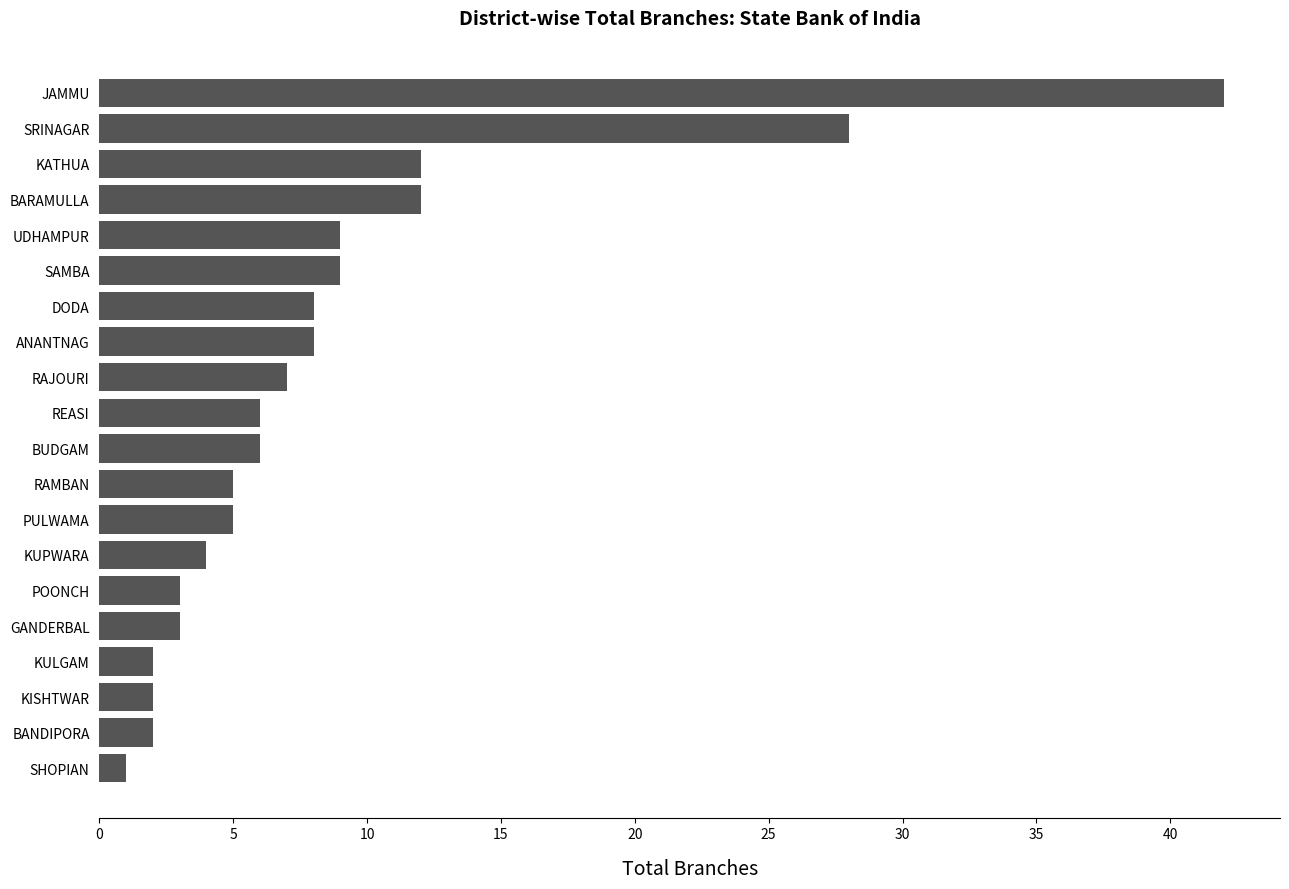

What is the difference between the maximum and minimum values?

41